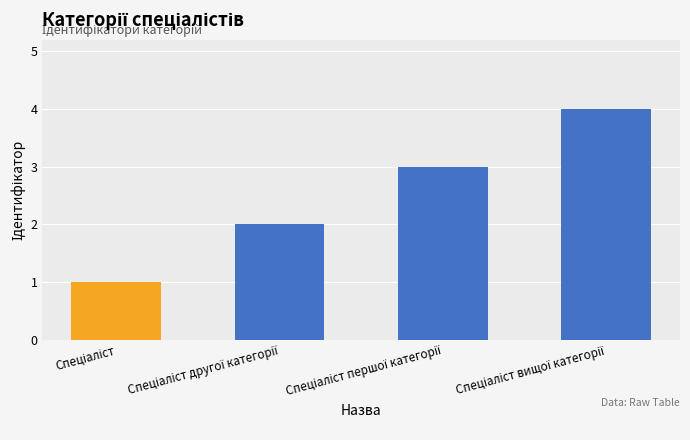

What is the greatest value displayed?

4